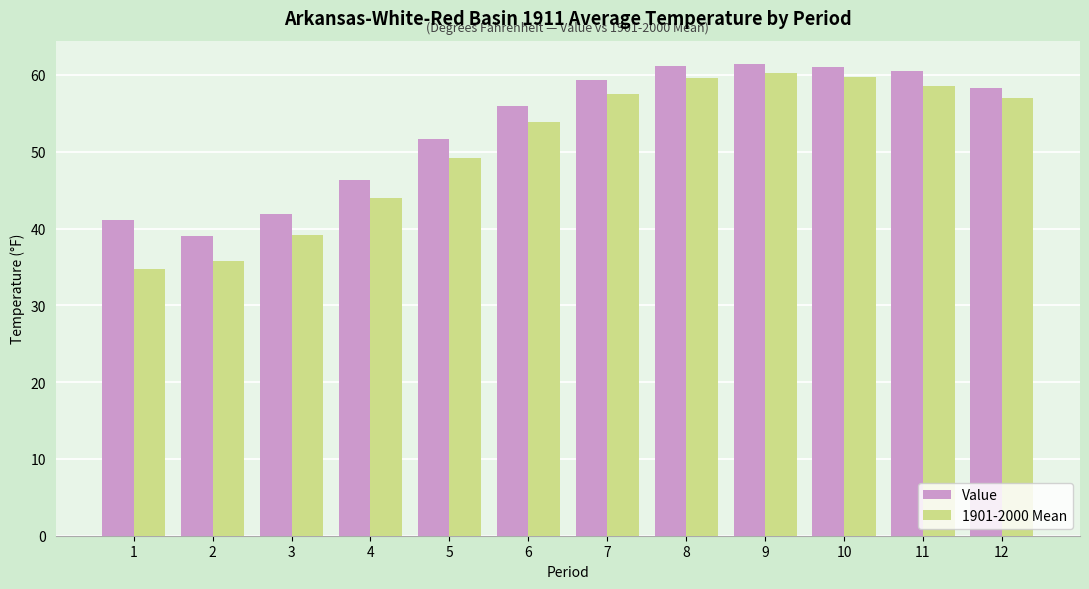

What is the difference between the Value values at 7 and 8?

1.9